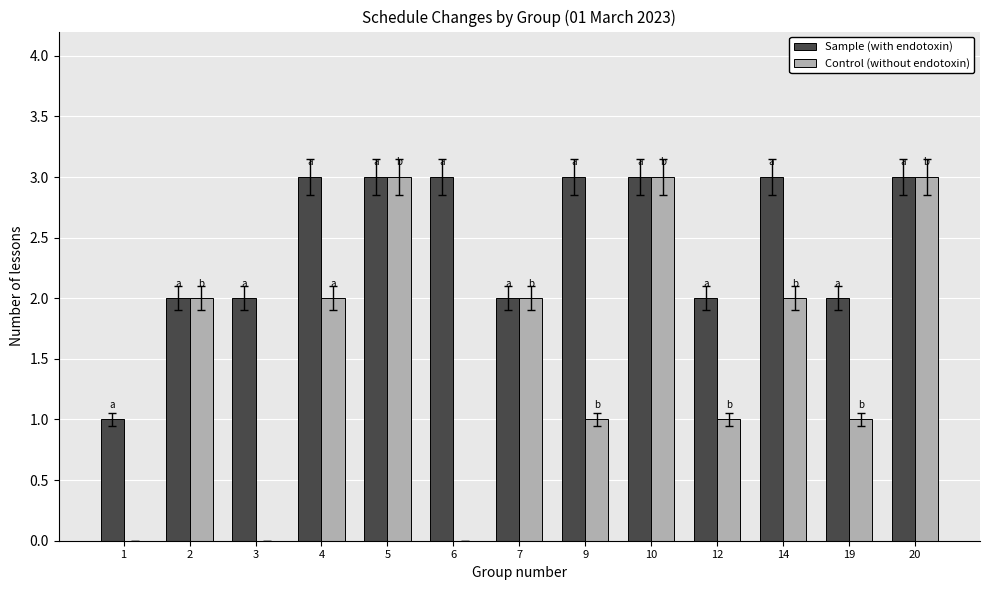

The Sample (with endotoxin) series shows 1 at 2. True or false?

False